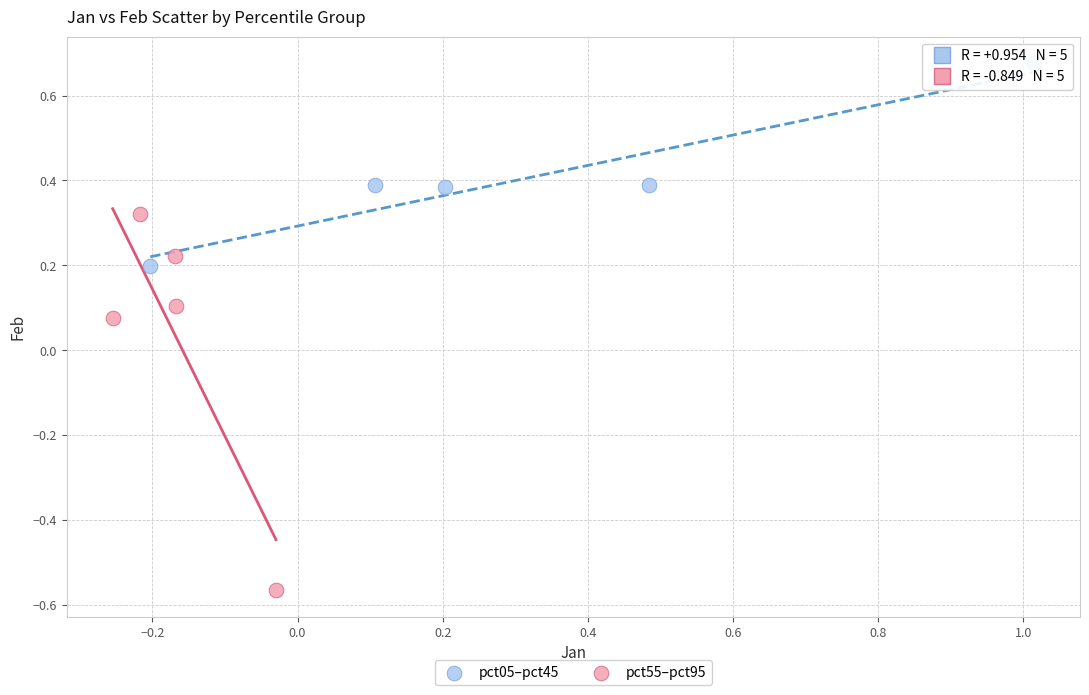

What are all the series names shown in the legend?

pct05–pct45, pct55–pct95